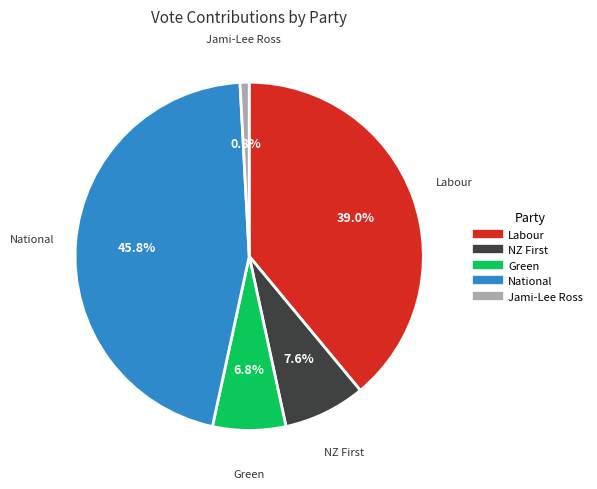

Between Labour and Green, which is larger?

Labour